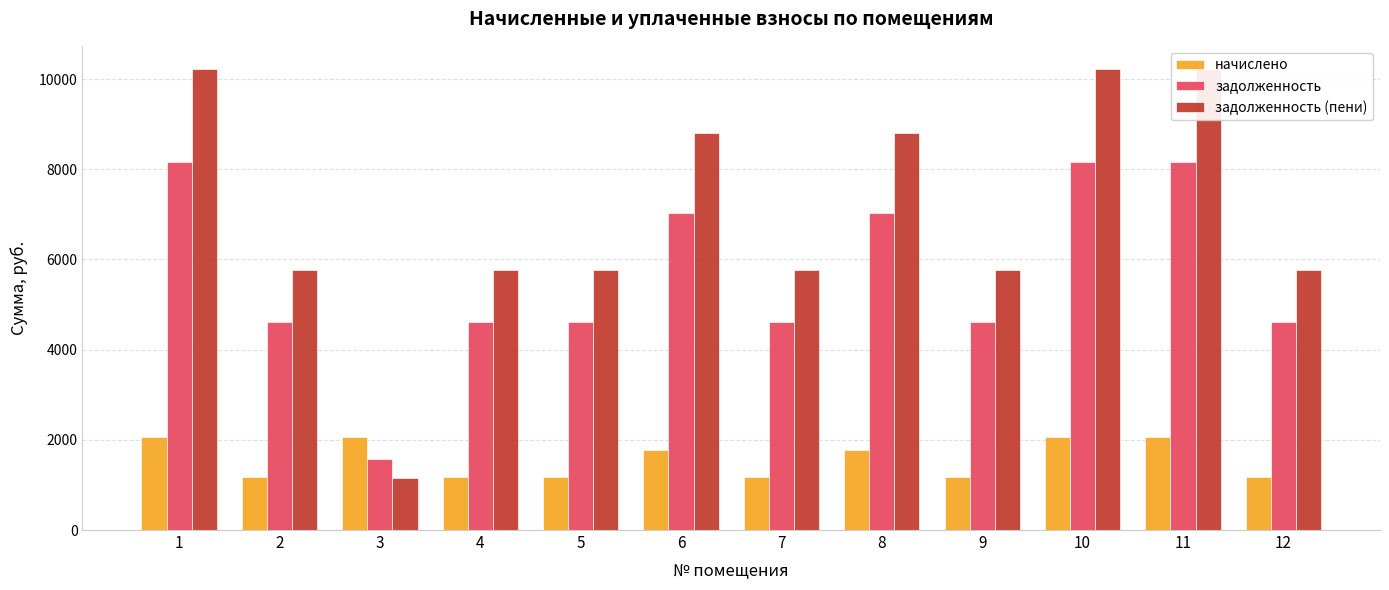

How many values in the задолженность (пени) series exceed 5774?

11